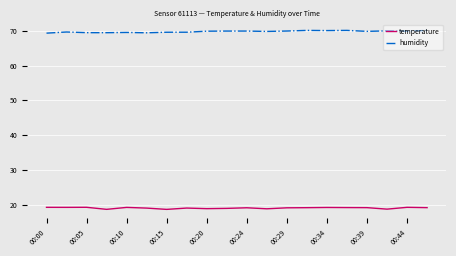

Count the number of categories in the chart.

20